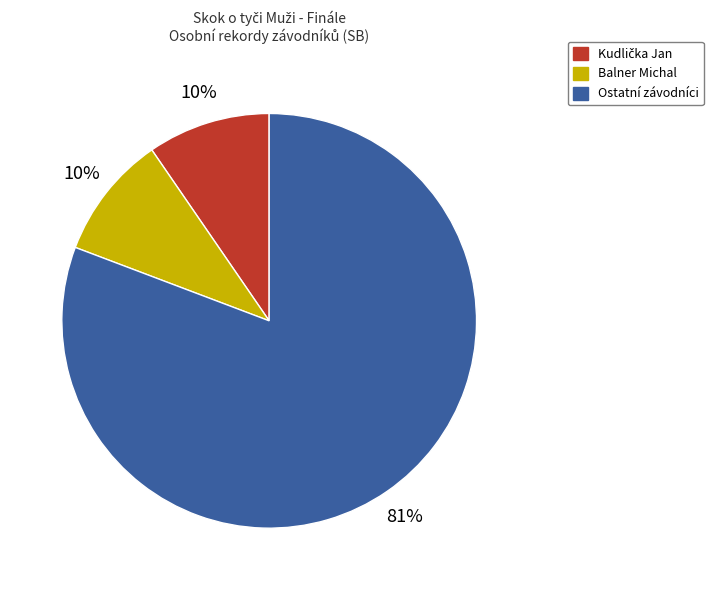

What is the largest slice in the pie chart?

Ostatní závodníci